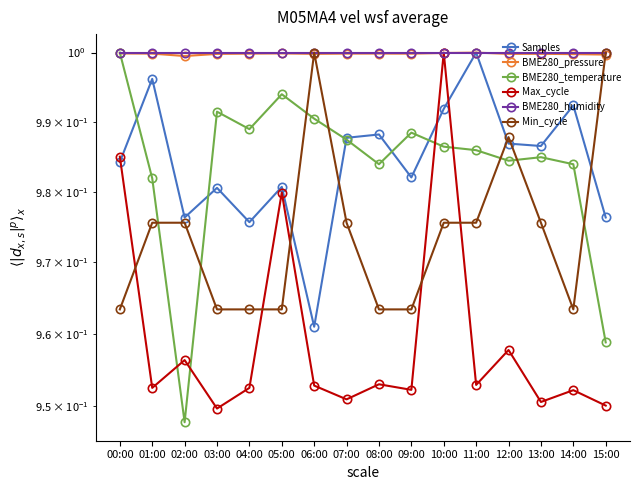

After their last crossing, which series has the higher values: Min_cycle or BME280_temperature?

Min_cycle